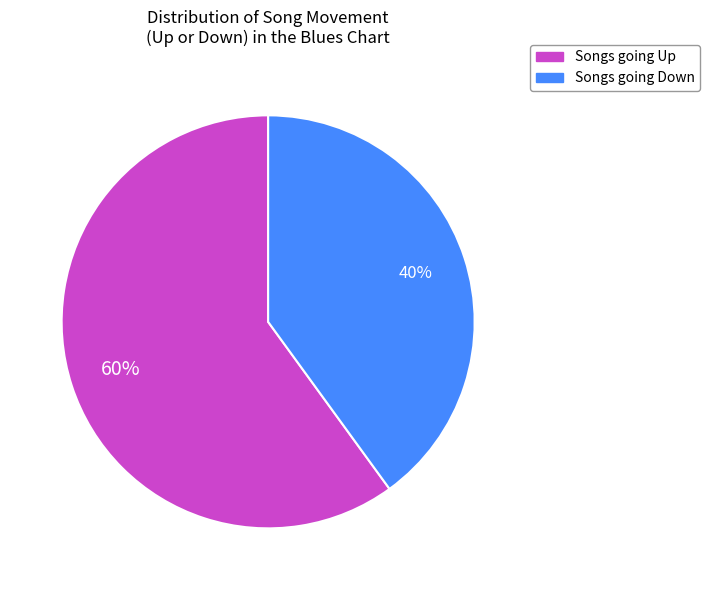

To the nearest percent, what is the difference between the largest and smallest slice percentages?

20%